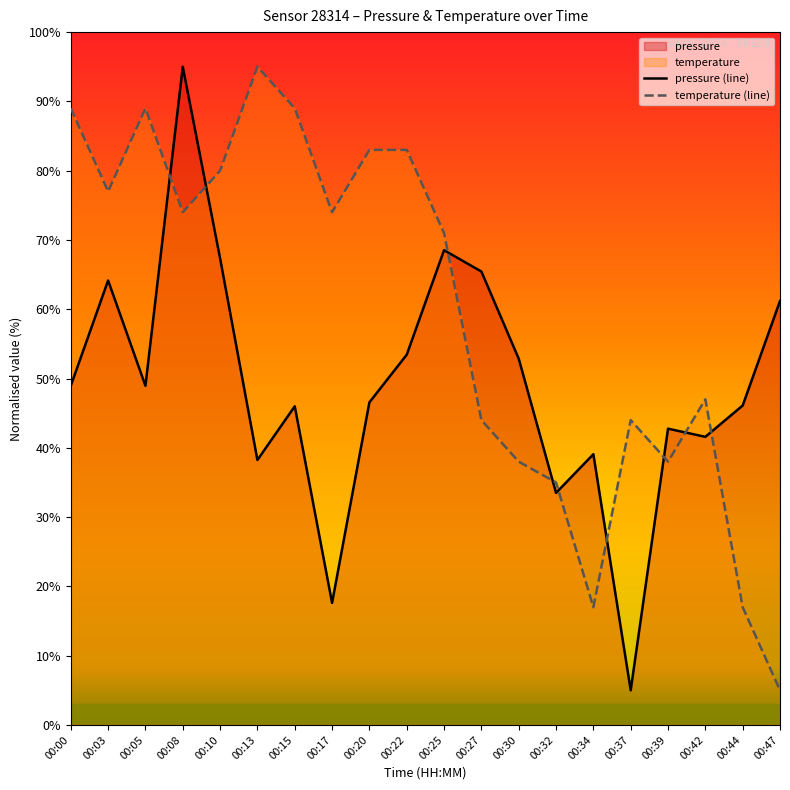

List the series in order of their peak value, lowest first.

pressure (line), temperature (line)